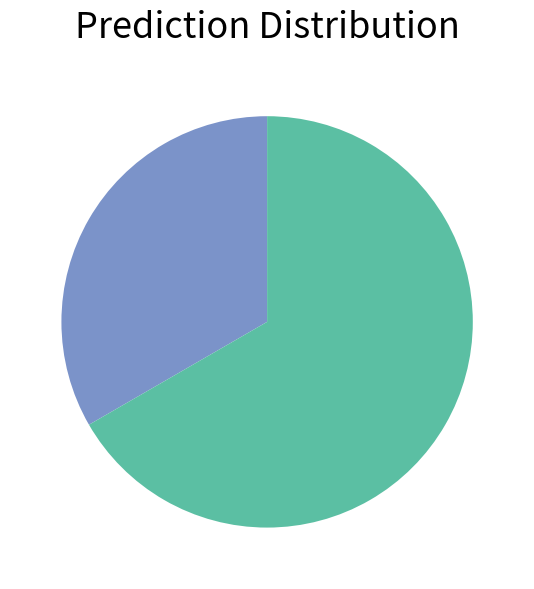

Is there any slice that represents more than half of the pie?

Yes